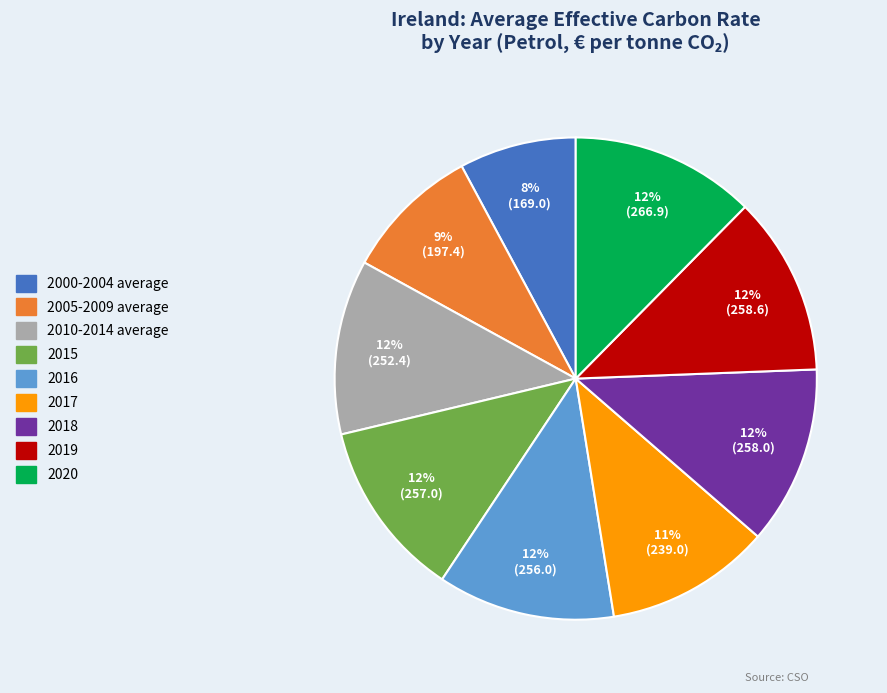

Is 2018 the majority of the pie?

No